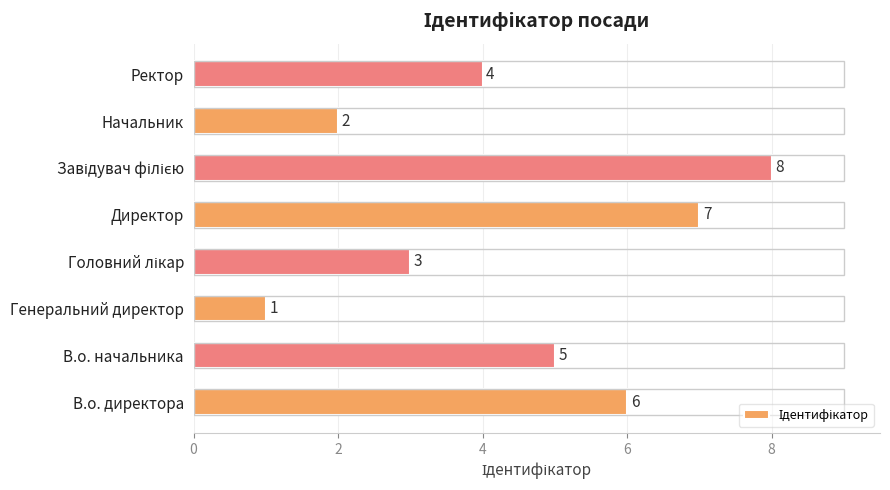

The chart shows a value of 2 at Начальник. True or false?

True